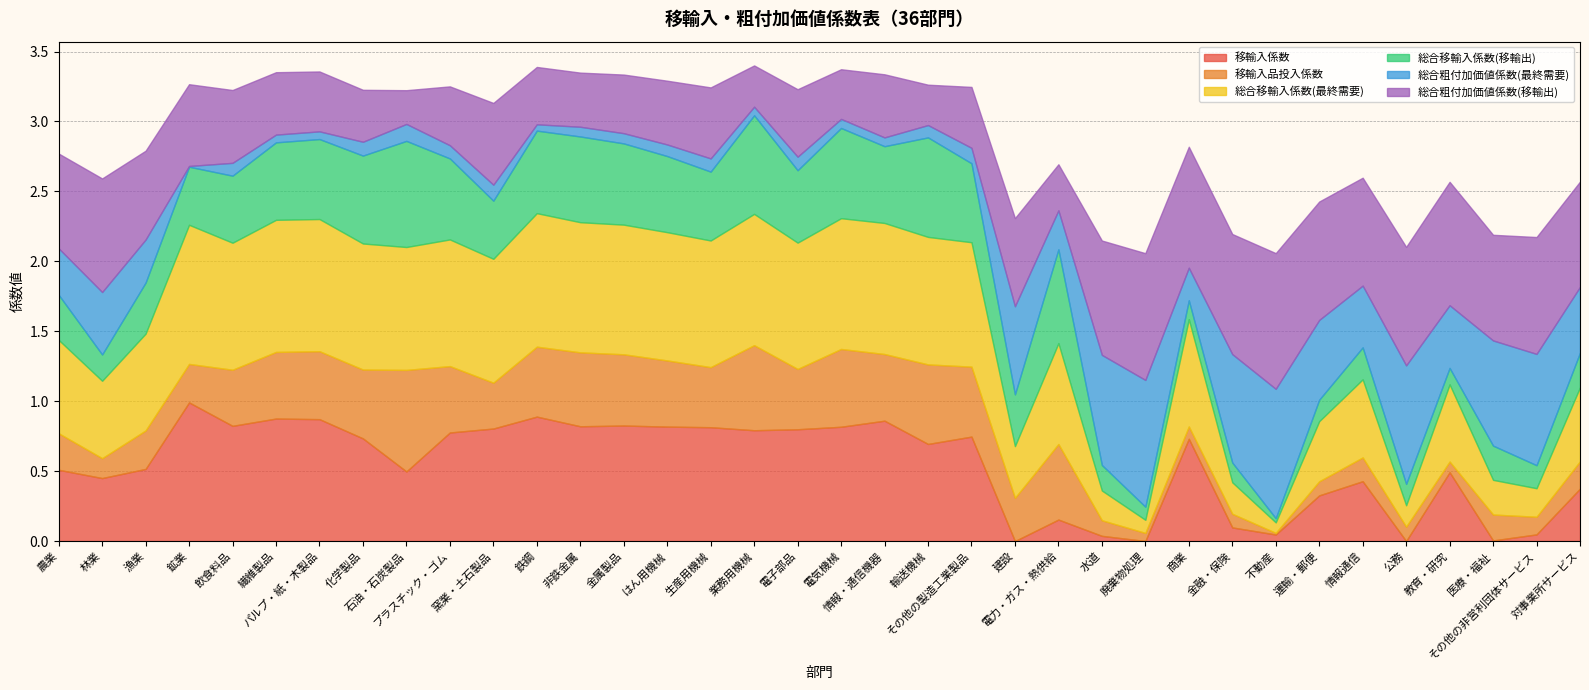

Which category has the highest value in the 移輸入品投入係数 series?

石油・石炭製品